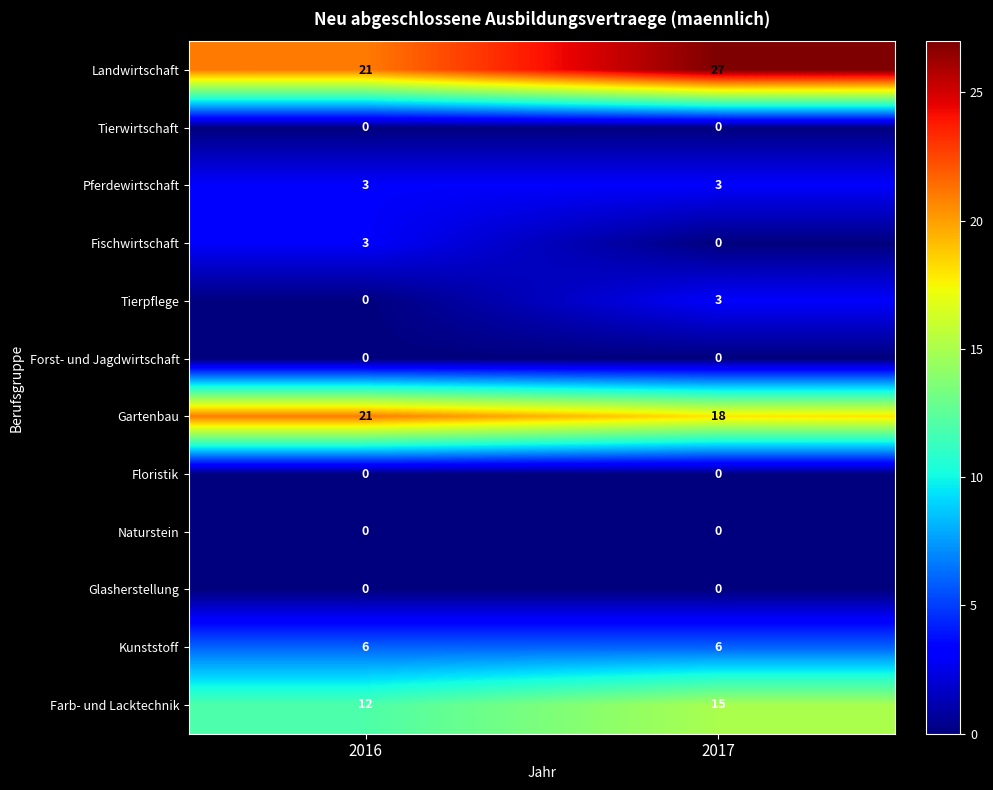

Which series has the largest range (max minus min)?

Landwirtschaft